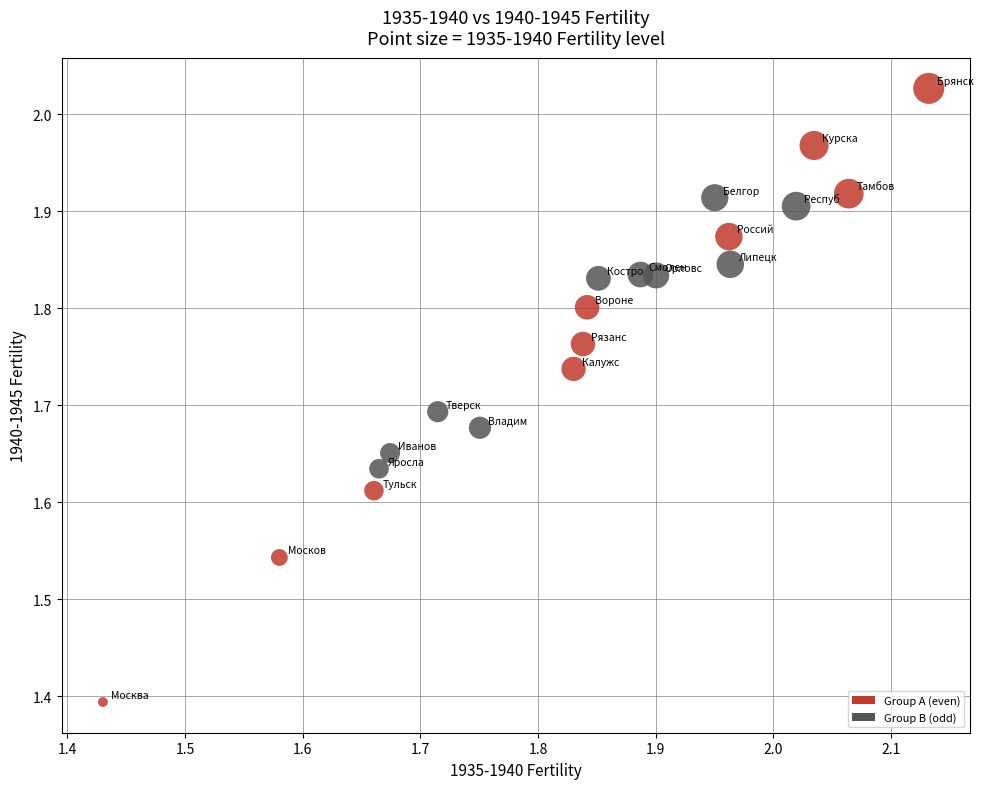

Which series has the largest Y range (max minus min)?

Group A (even)